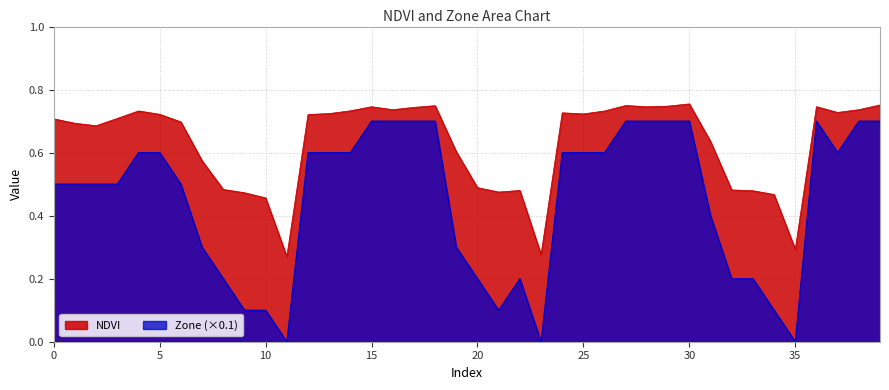

True or false: Zone and NDVI intersect in this chart.

False